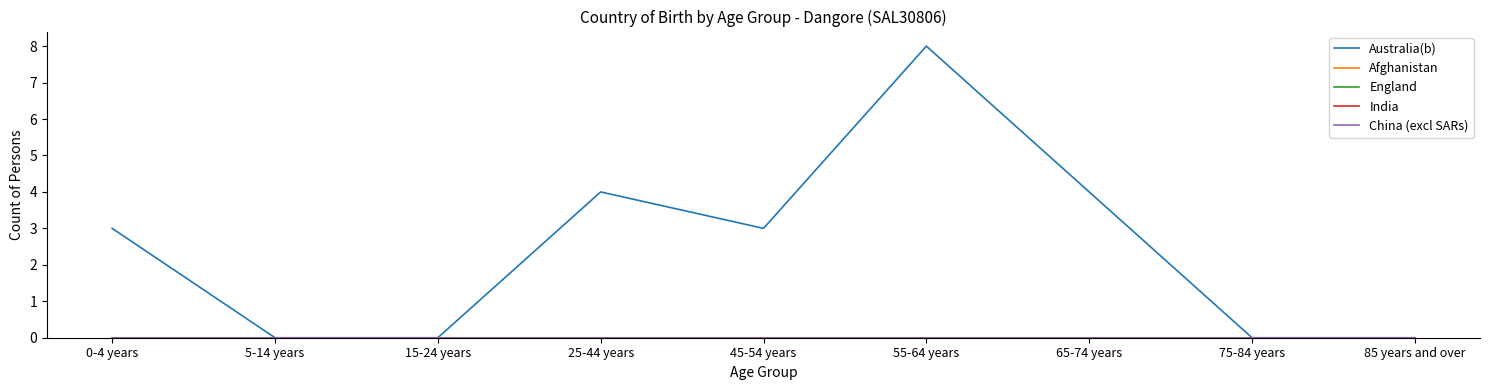

Is this an area chart (filled region under the line)?

No